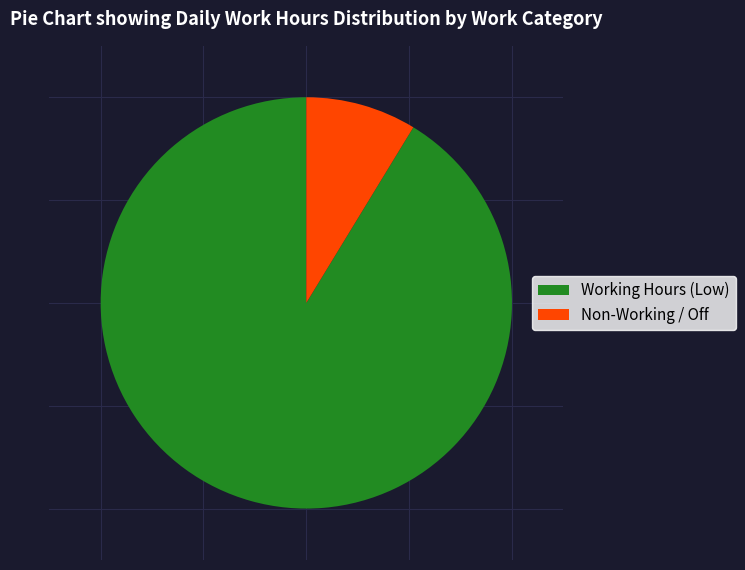

True or false: Non-Working / Off accounts for 1% of the total.

False